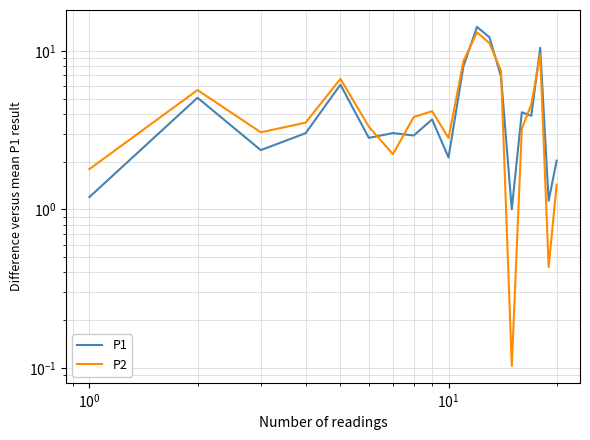

The P2 series shows 0.8 at 8. True or false?

False